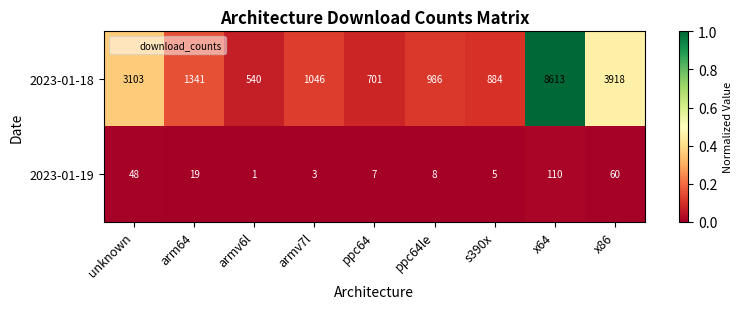

Which label corresponds to the smallest value in the chart?

armv6l